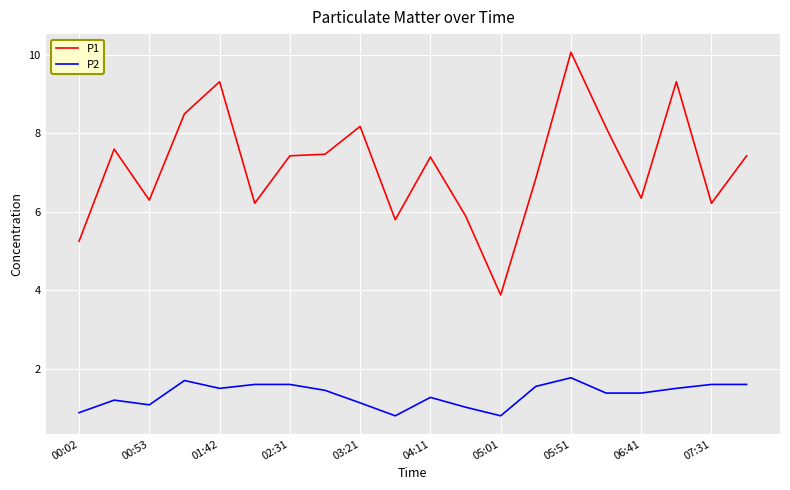

What is the maximum value shown in the chart?

10.1